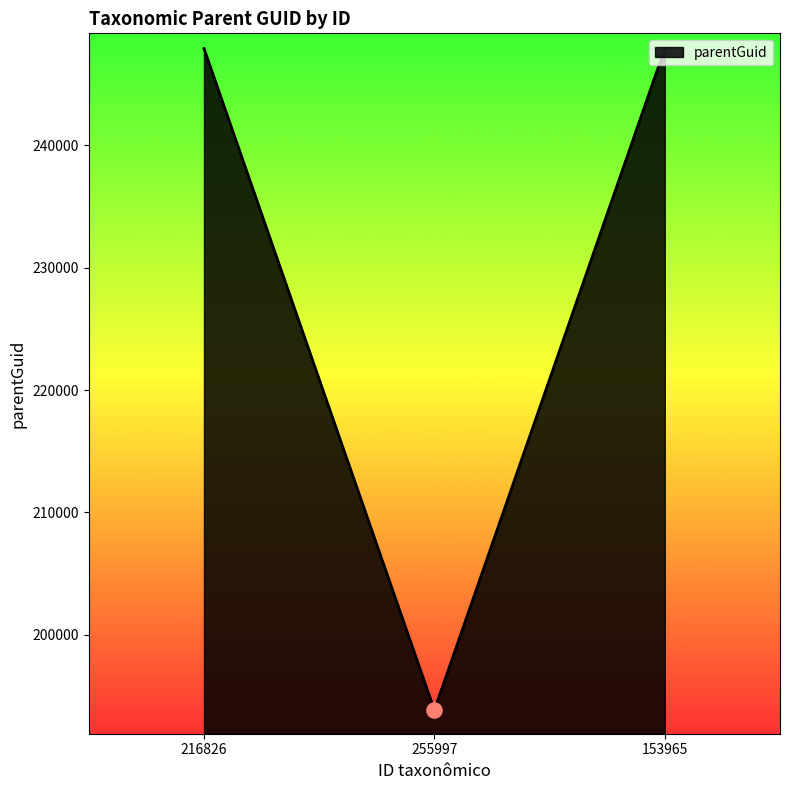

What is the change in value from 216826 to 255997?

-54063